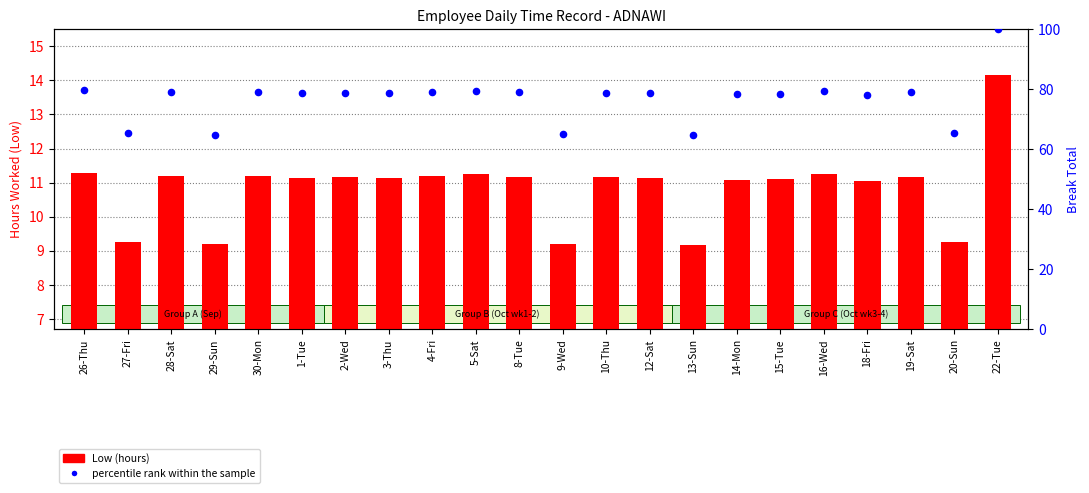

At how many categories does at least one series exceed 37?

22